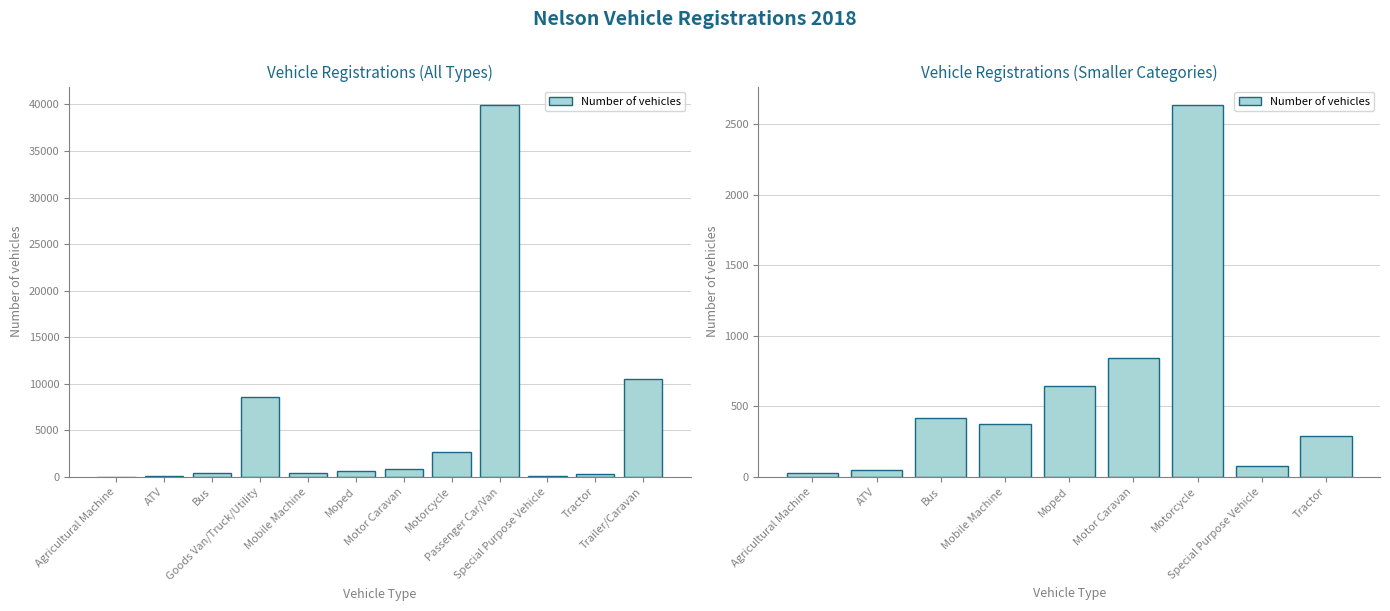

At which category does the chart reach its minimum across all series?

Agricultural Machine